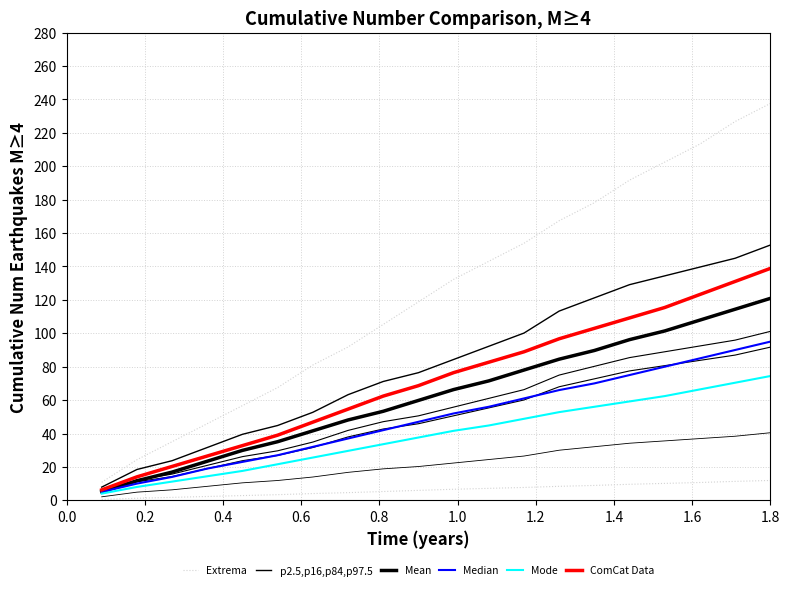

True or false: p2.5,p16,p84,p97.5 and ComCat Data cross at least once.

False